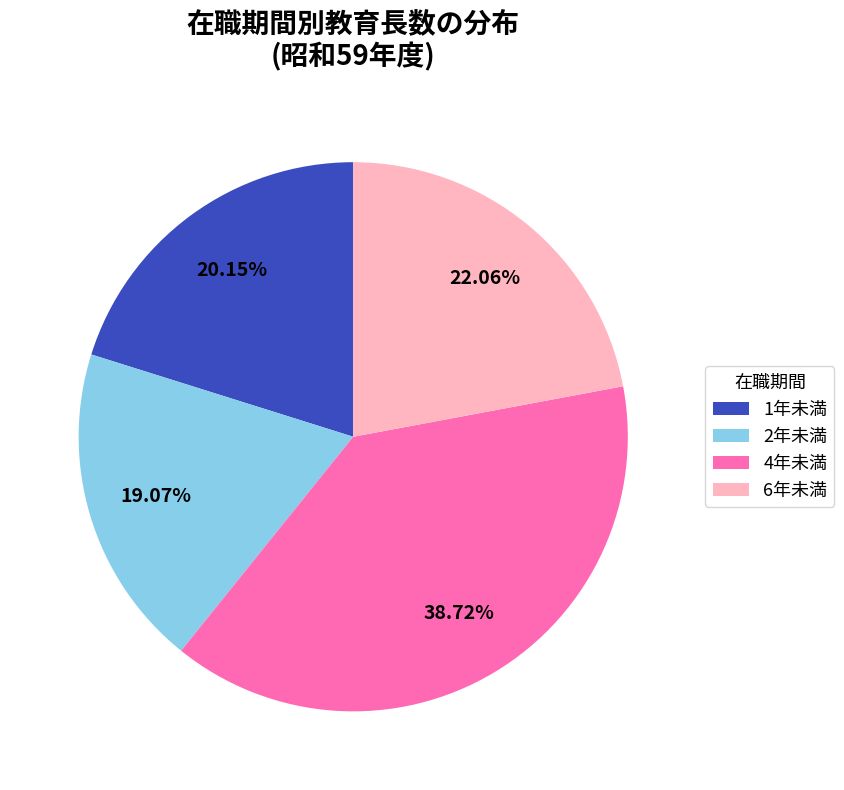

Rank the categories by value from lowest to highest.

2年未満, 1年未満, 6年未満, 4年未満